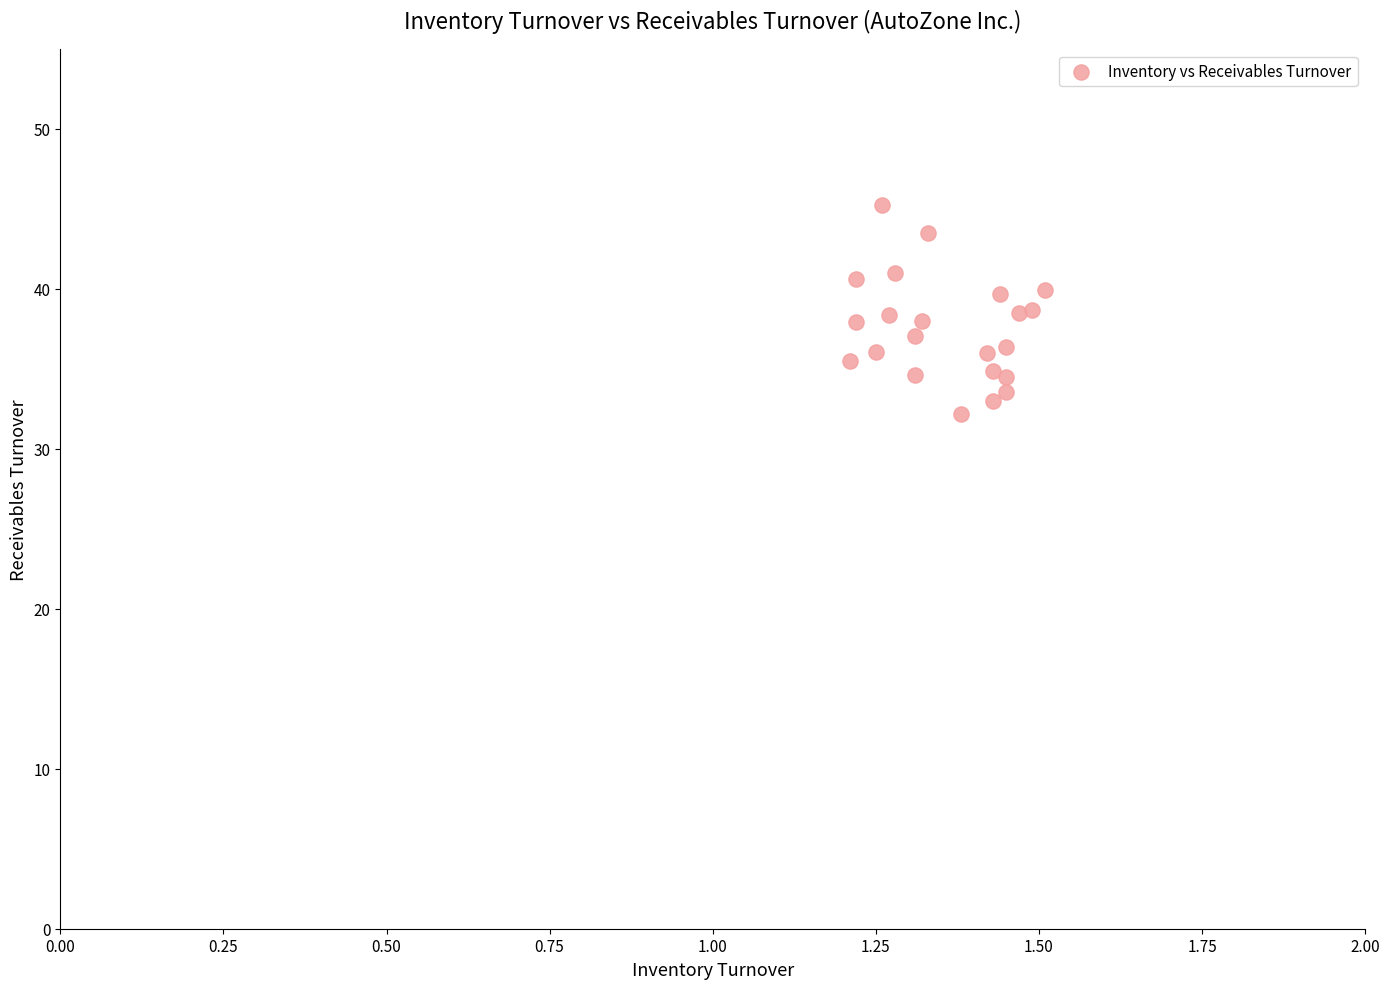

What is the range of X values (max minus min)?

0.3